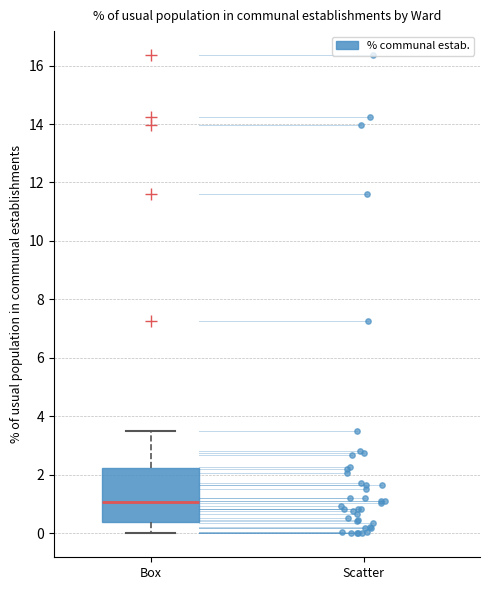

Read this box plot against the y-axis: the position of the median line, the range covered by the box, and the ends of both whiskers. The values are not printed on the chart, so give them approximately, as read against the axis.

median 1.0, box 0.4 to 2.2, whiskers 0.0 to 3.6